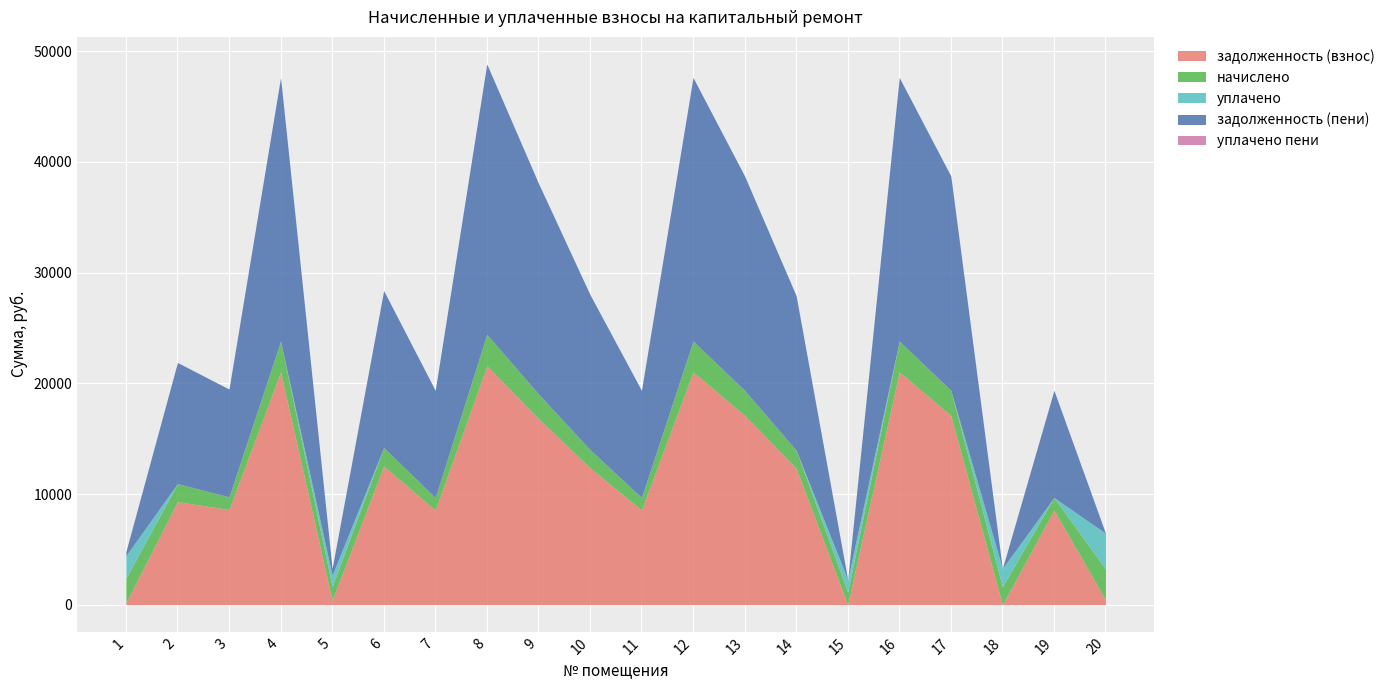

Does the chart display data point markers on the line(s)?

No